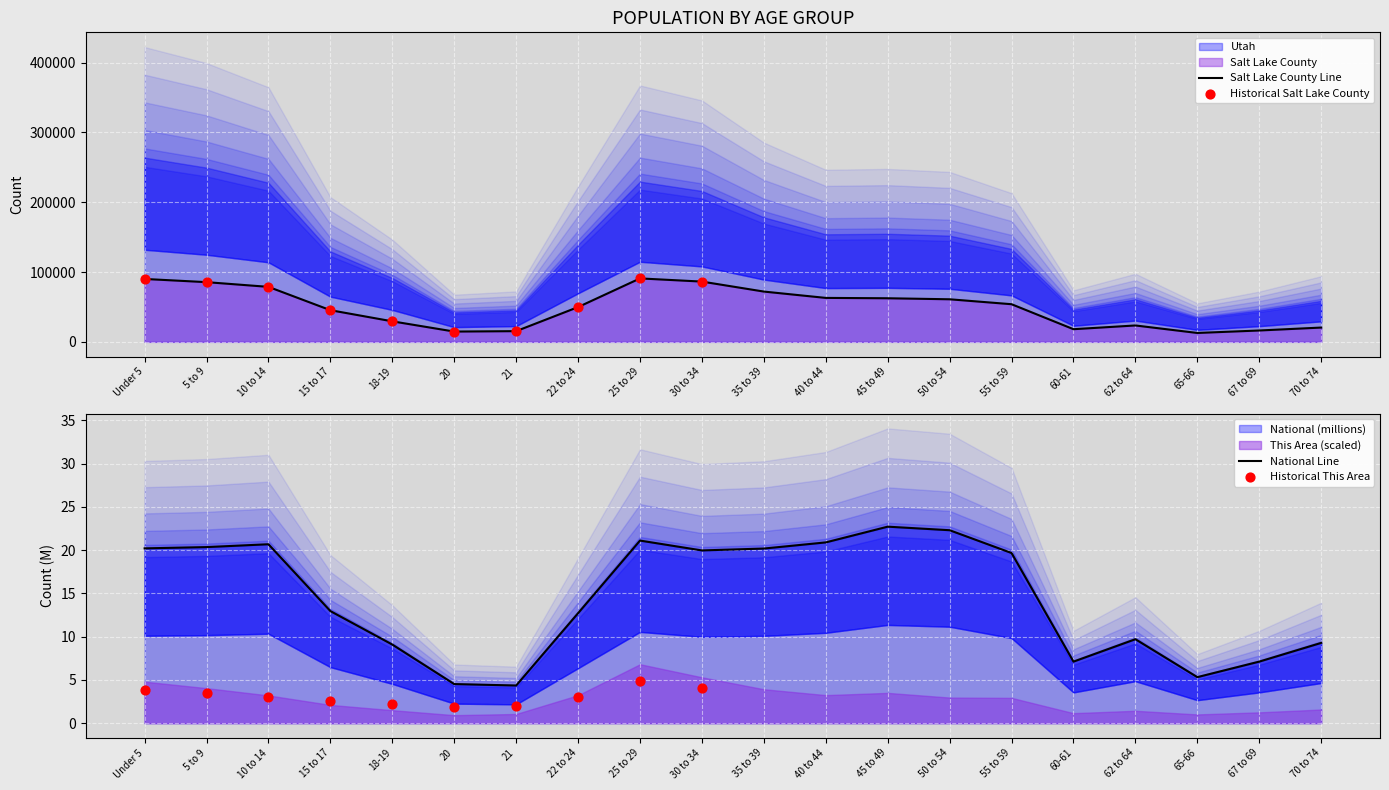

Which series reaches the minimum Y coordinate?

National